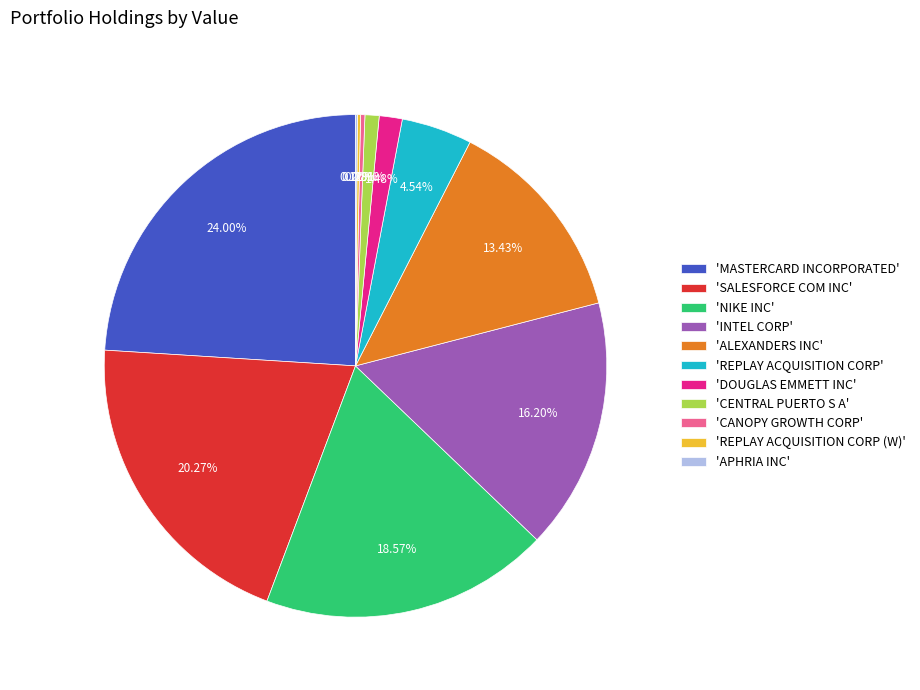

To the nearest percent, what is the average slice percentage?

9%